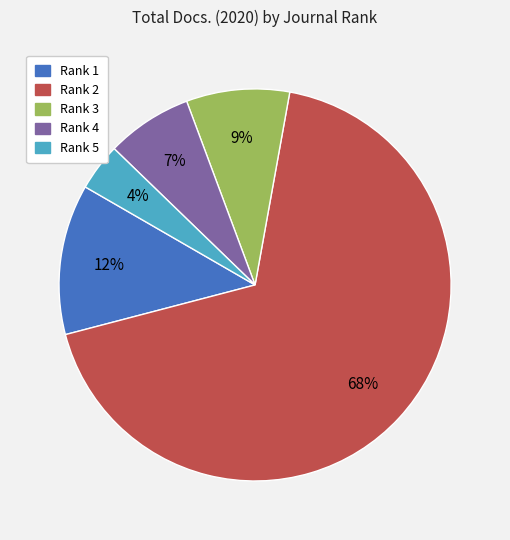

To the nearest percent, what is the difference between the largest and smallest slice percentages?

64%